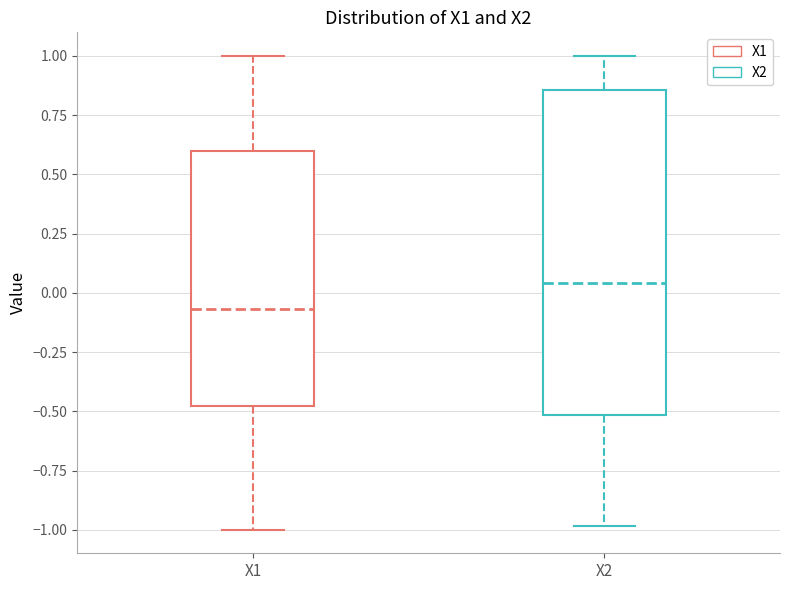

Which box is the tallest, from its lower edge to its upper edge?

X2